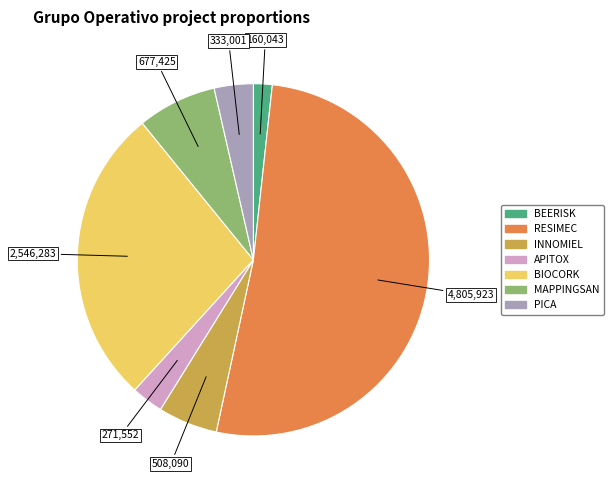

Between MAPPINGSAN and APITOX, which is larger?

MAPPINGSAN